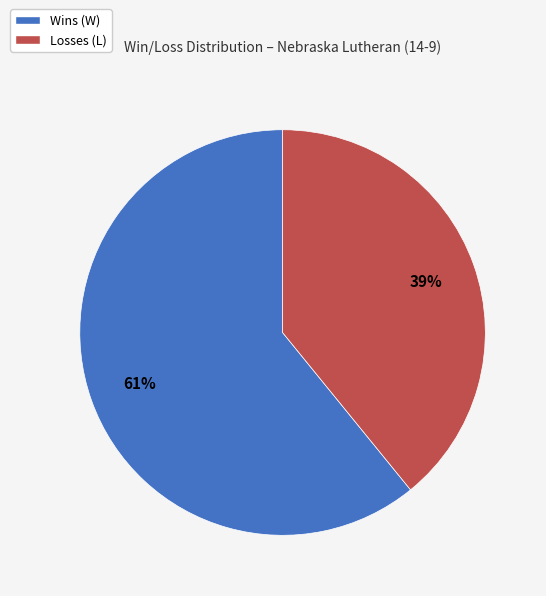

To the nearest percent, what is the difference between the largest and smallest slice percentages?

22%